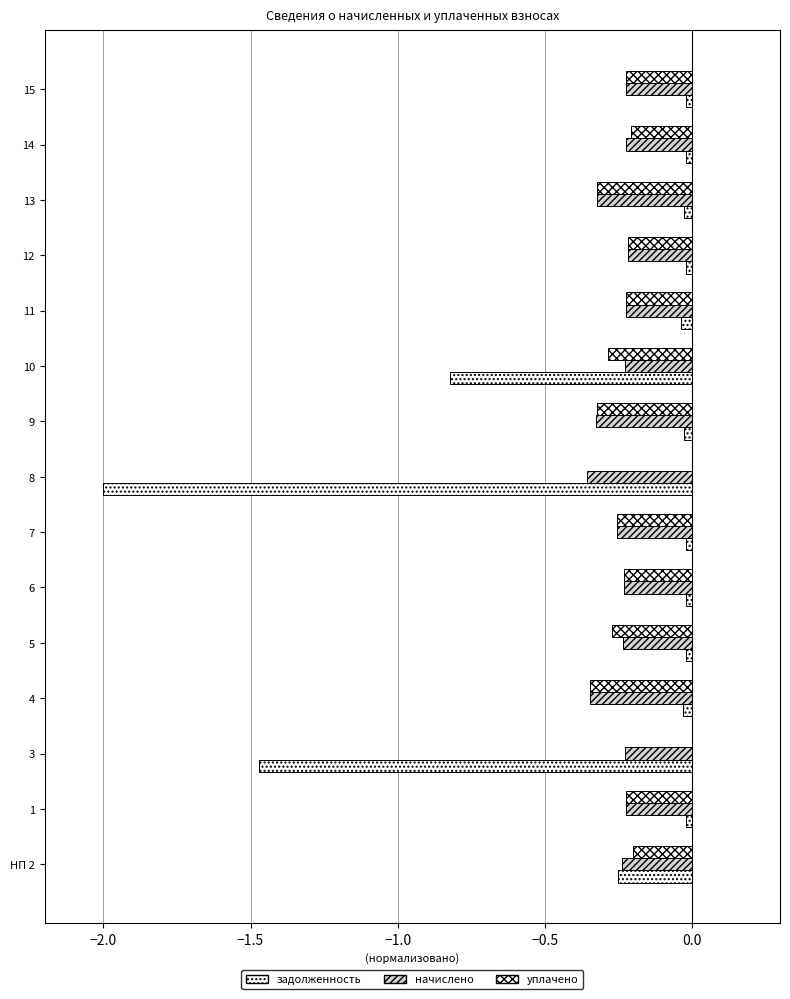

How many series are shown in this chart?

3